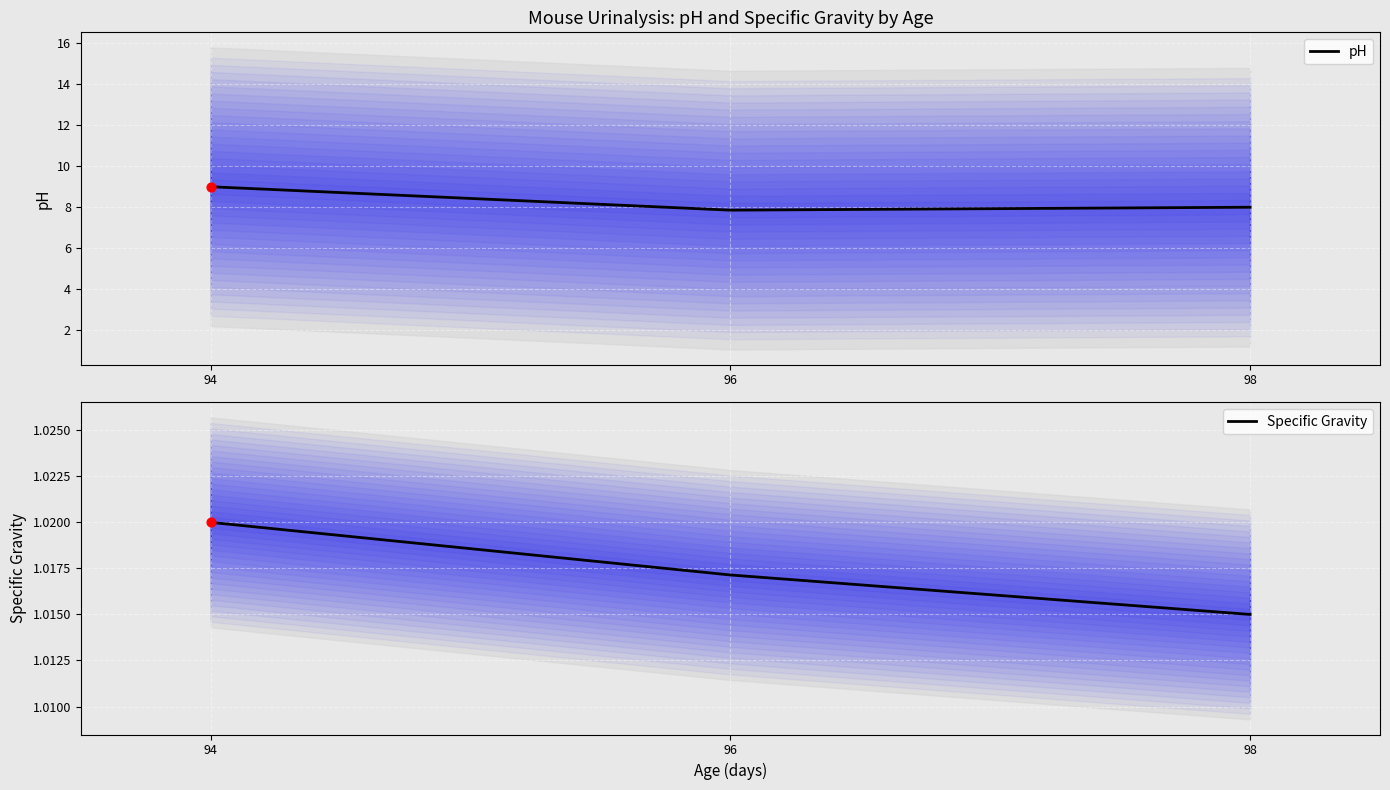

At which category is the sum across all series the highest?

94